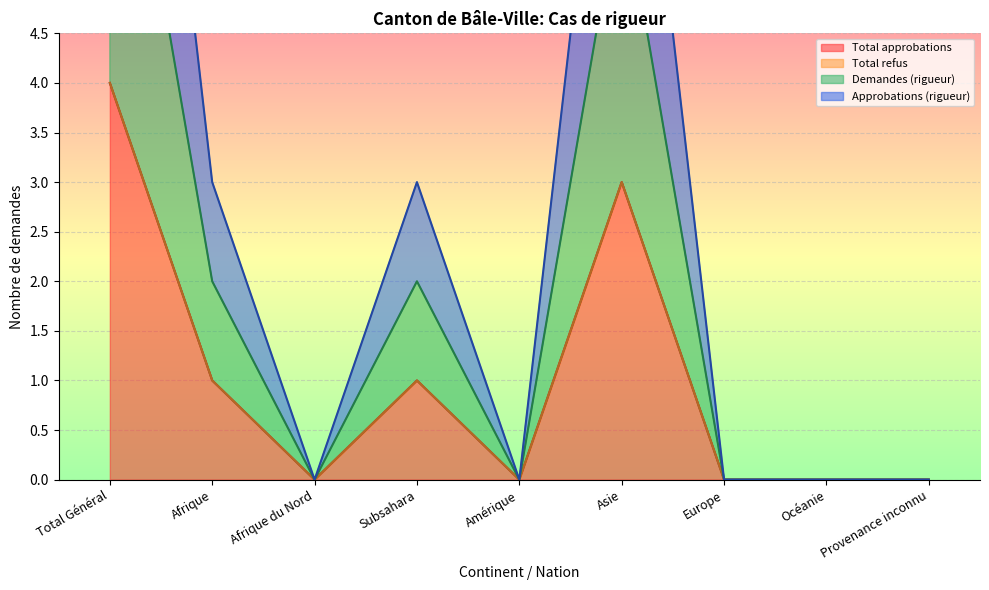

Is it true that Total approbations equals 2 at Océanie?

False